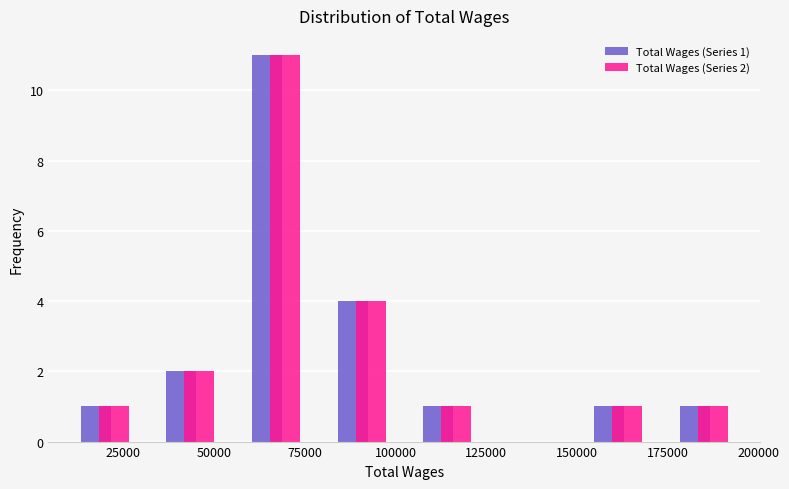

In the Total Wages (Series 2) series, which range on the x-axis has the tallest bar?

55000 to 80000